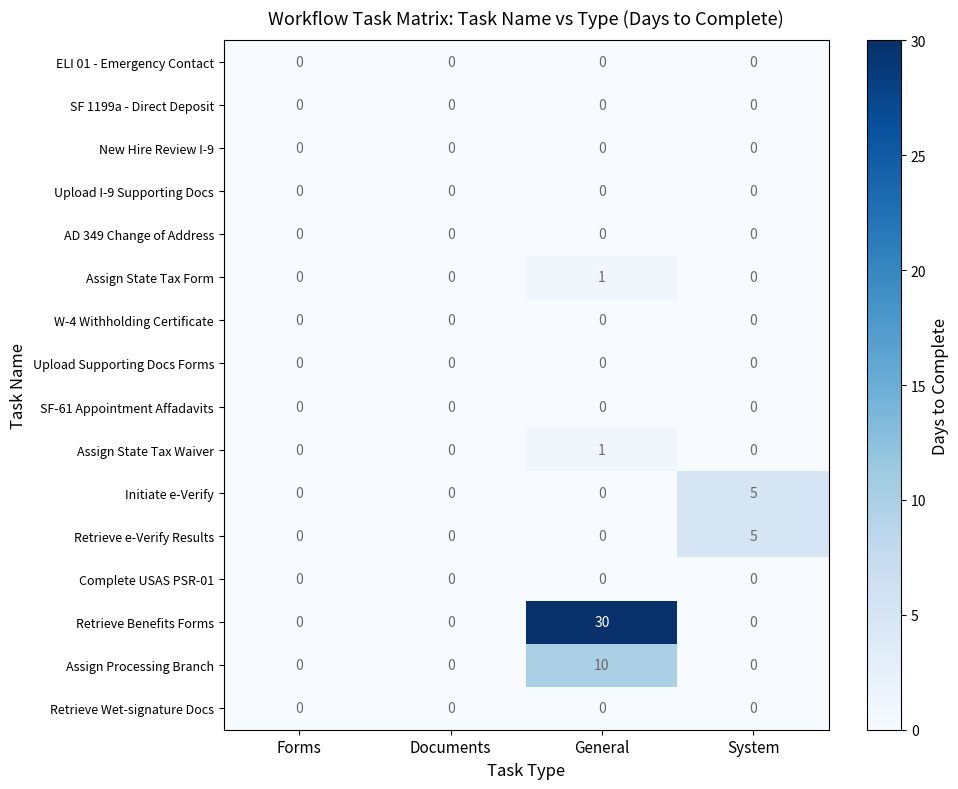

The Retrieve e-Verify Results series shows 0 at Documents. True or false?

True